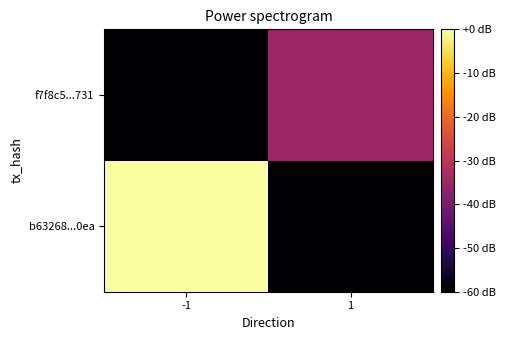

At which category is the sum across all series the highest?

-1